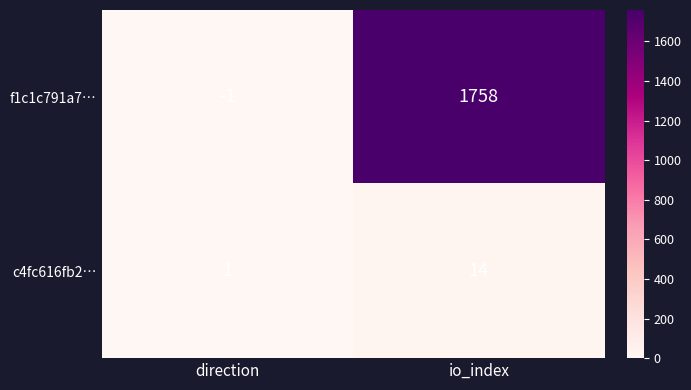

Which series has the largest range (max minus min)?

f1c1c791a7…